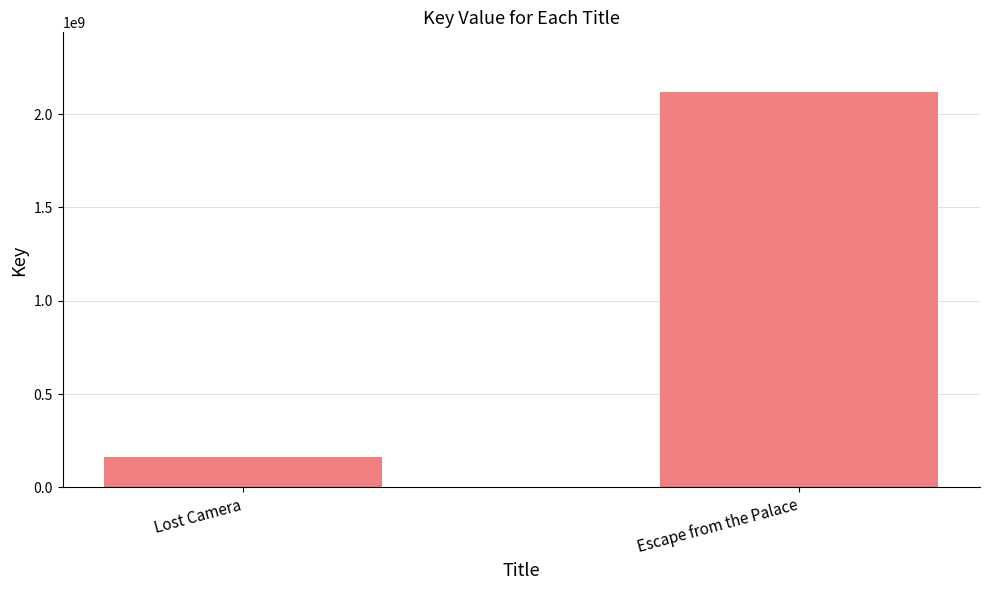

What is the label of the 2nd bar from the left?

Escape from the Palace